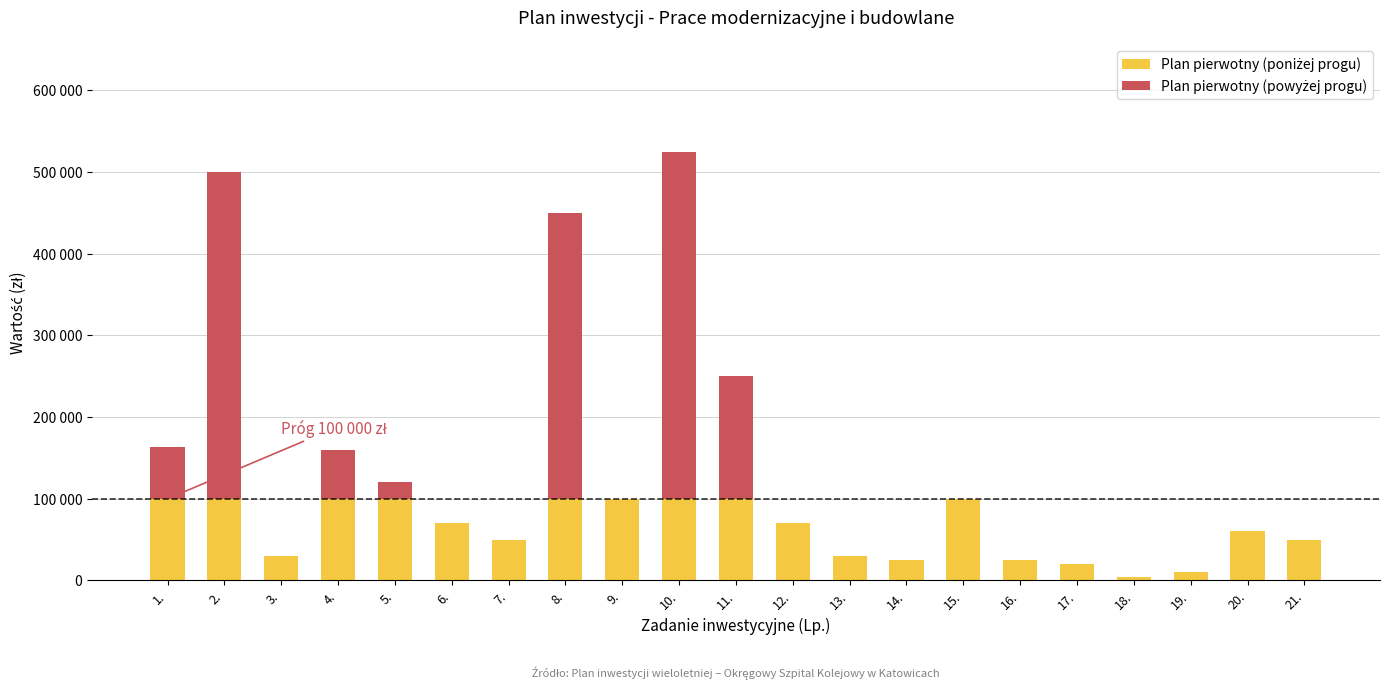

Is it true that Plan pierwotny (powyżej progu) equals 224437.5 at 11.?

False